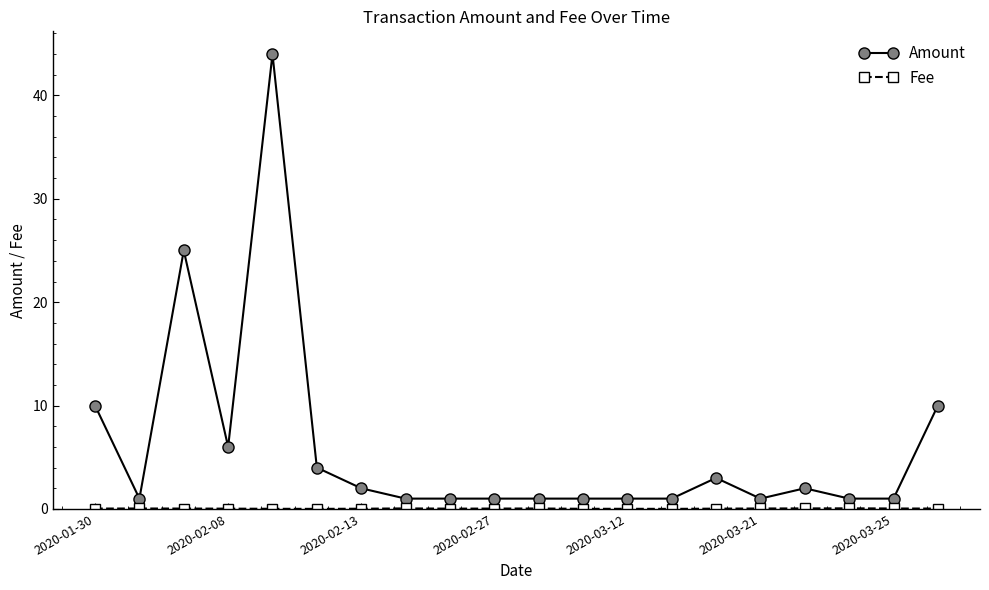

What is the greatest value displayed?

44.0